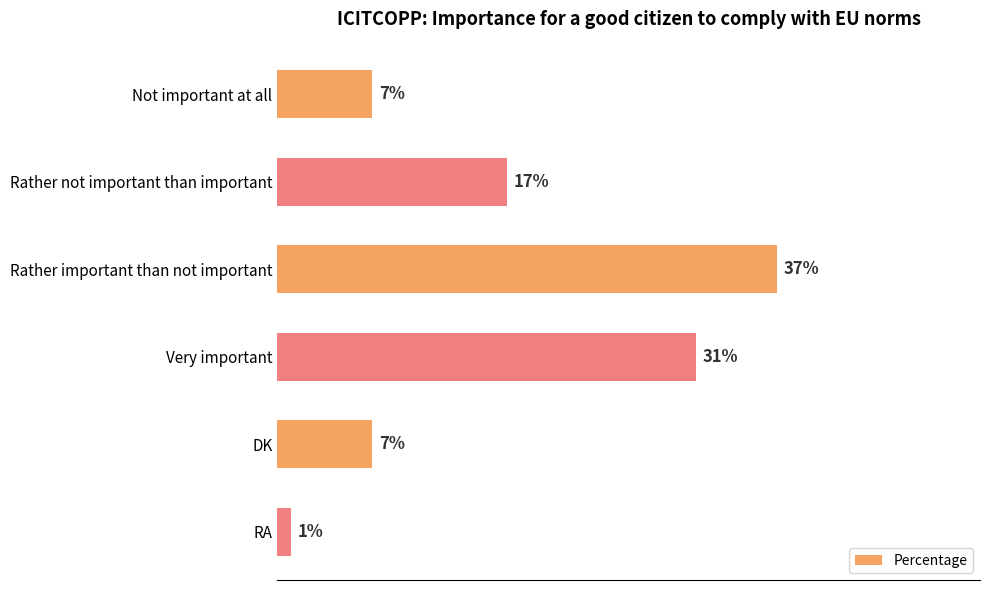

Which has a higher value, Rather important than not important or Not important at all?

Rather important than not important